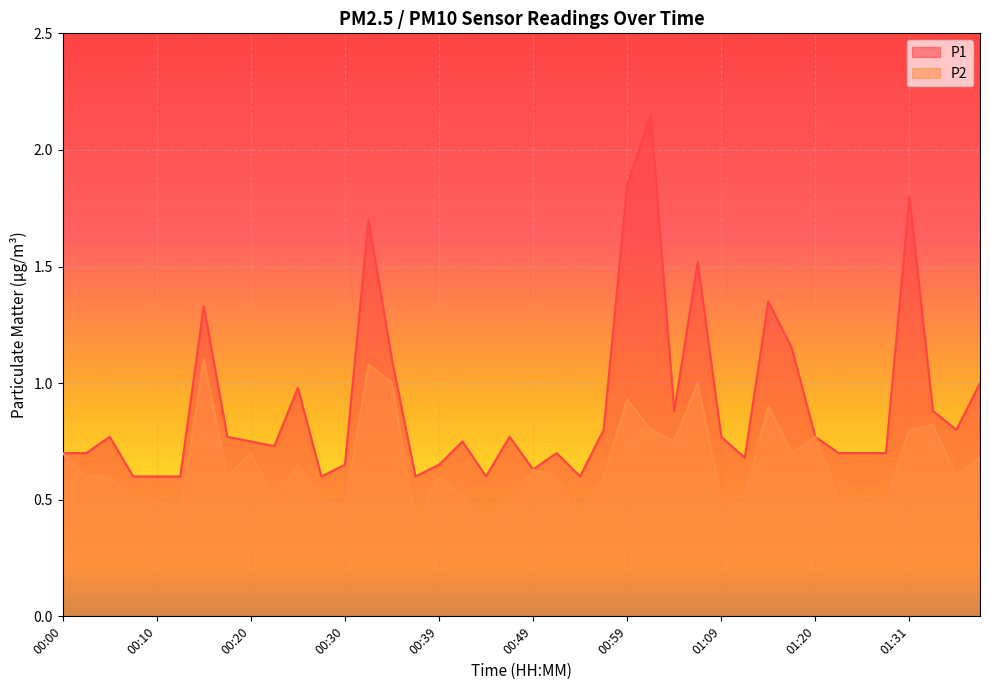

Which category has the lowest value across all series?

00:37